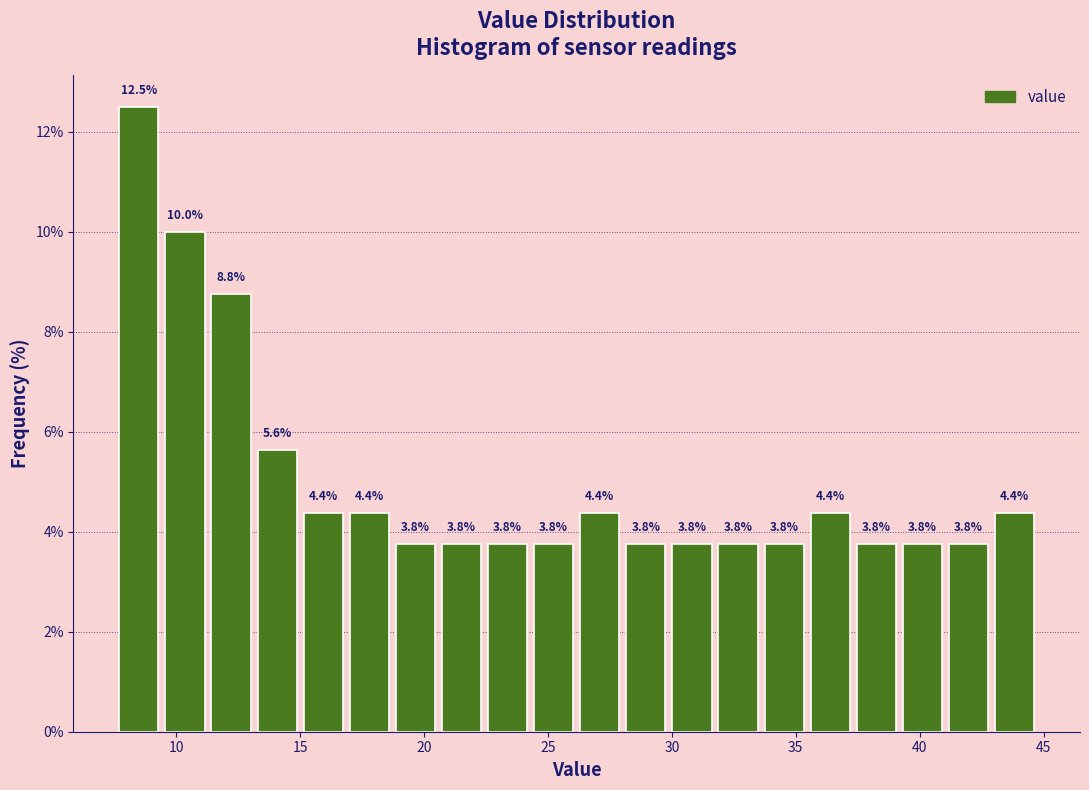

Around what value on the x-axis is the tallest bar? Give the approximate position of its centre, as read against the axis.

8.5